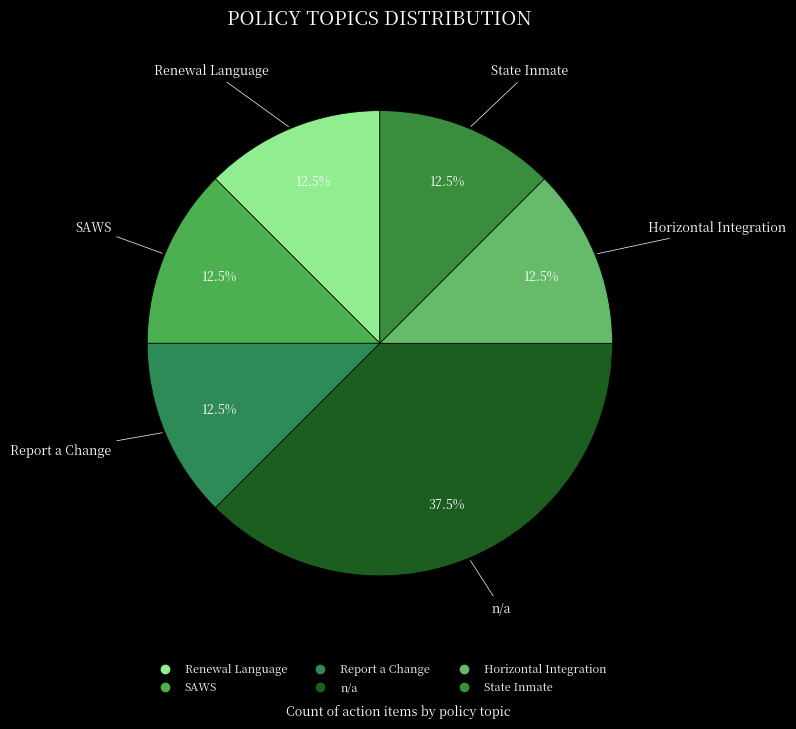

What percentage is the Horizontal Integration slice, to the nearest percent?

12%